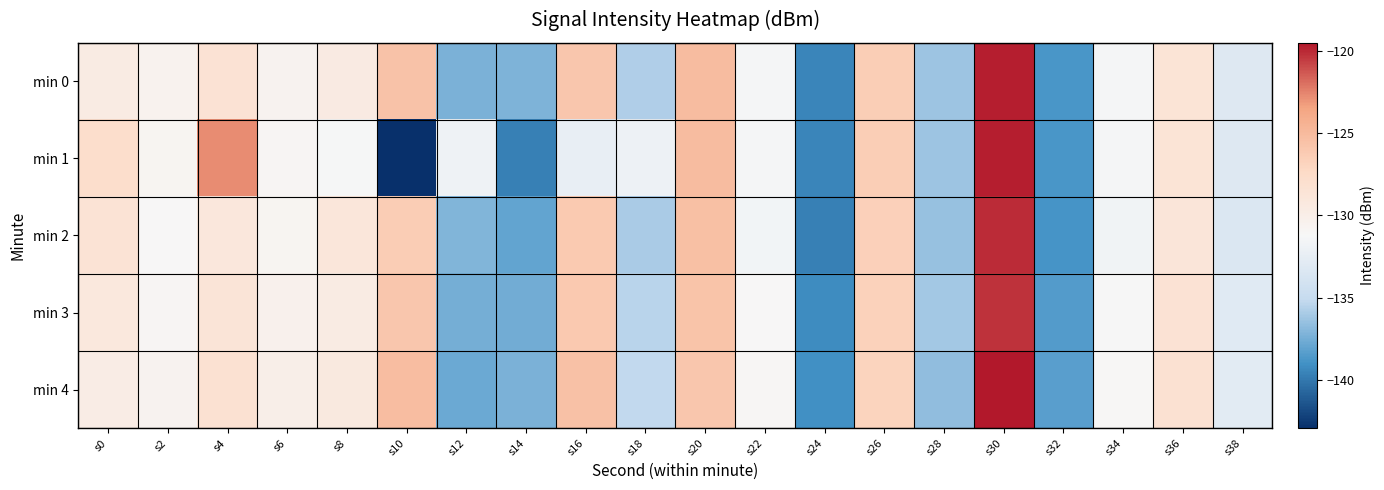

Reading left to right, what are all the values shown in this chart?

min 0: s0=-129.6	s2=-130.5	s4=-128.4	s6=-130.6	s8=-129.5	s10=-125.6	s12=-137.3	s14=-137.2	s16=-125.8	s18=-135.7	s20=-125.2	s22=-131.4	s24=-139.5	s26=-126.4	s28=-136.3	s30=-119.8	s32=-138.7	s34=-131.5	s36=-128.6	s38=-133.2
min 1: s0=-127.8	s2=-130.8	s4=-122.7	s6=-130.9	s8=-131.3	s10=-142.9	s12=-131.9	s14=-139.7	s16=-132.3	s18=-132.0	s20=-125.2	s22=-131.4	s24=-139.5	s26=-126.4	s28=-136.3	s30=-119.8	s32=-138.7	s34=-131.5	s36=-128.6	s38=-133.2
min 2: s0=-128.5	s2=-131.2	s4=-129.1	s6=-130.8	s8=-128.9	s10=-126.3	s12=-137.1	s14=-138.0	s16=-126.1	s18=-135.9	s20=-125.4	s22=-131.6	s24=-139.7	s26=-126.6	s28=-136.5	s30=-120.1	s32=-138.9	s34=-131.7	s36=-128.8	s38=-133.4
min 3: s0=-129.2	s2=-130.9	s4=-128.7	s6=-130.3	s8=-129.6	s10=-125.9	s12=-137.5	s14=-137.6	s16=-126.0	s18=-135.5	s20=-125.7	s22=-131.2	s24=-139.2	s26=-126.7	s28=-136.1	s30=-120.3	s32=-138.5	s34=-131.3	s36=-128.4	s38=-133.0
min 4: s0=-129.8	s2=-130.6	s4=-128.2	s6=-130.1	s8=-129.3	s10=-125.2	s12=-137.8	s14=-137.3	s16=-125.5	s18=-135.2	s20=-125.9	s22=-131.0	s24=-139.0	s26=-126.9	s28=-136.7	s30=-119.5	s32=-138.3	s34=-131.1	s36=-128.2	s38=-132.8